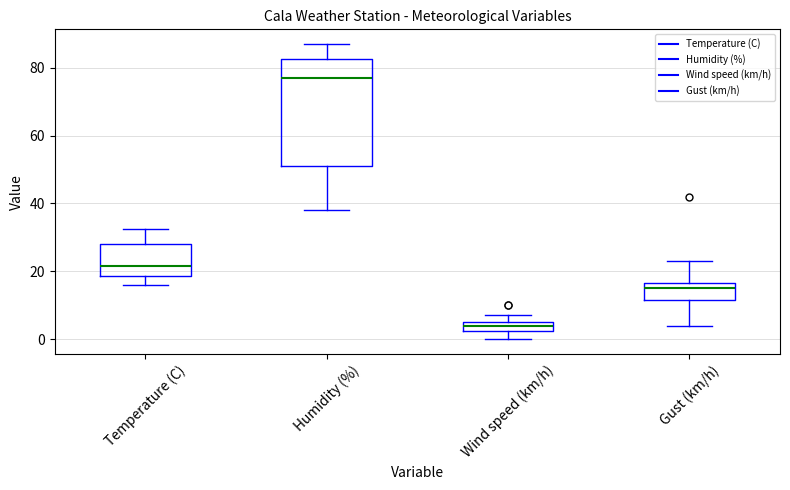

Where does the upper whisker of the box for Humidity (%) end on the y-axis? The values are not printed on the chart, so give them approximately, as read against the axis.

88